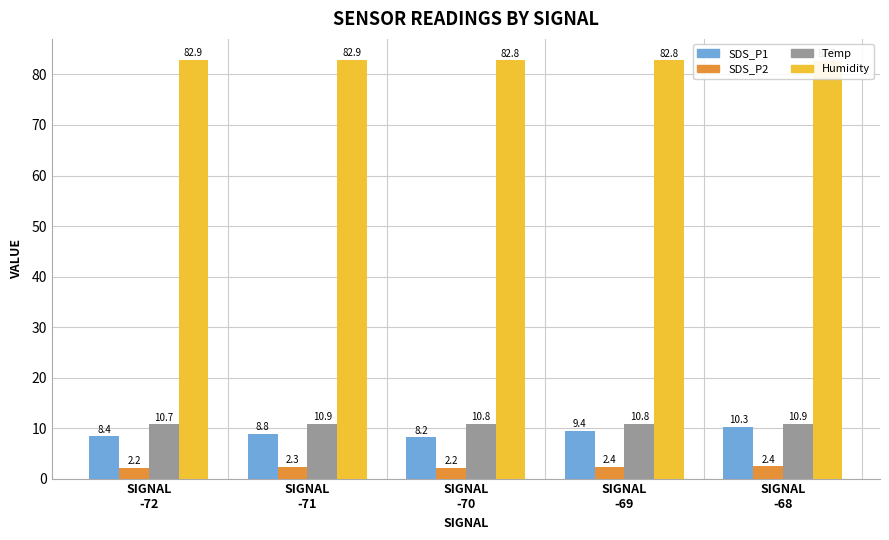

What position from the left is SIGNAL
-68?

5